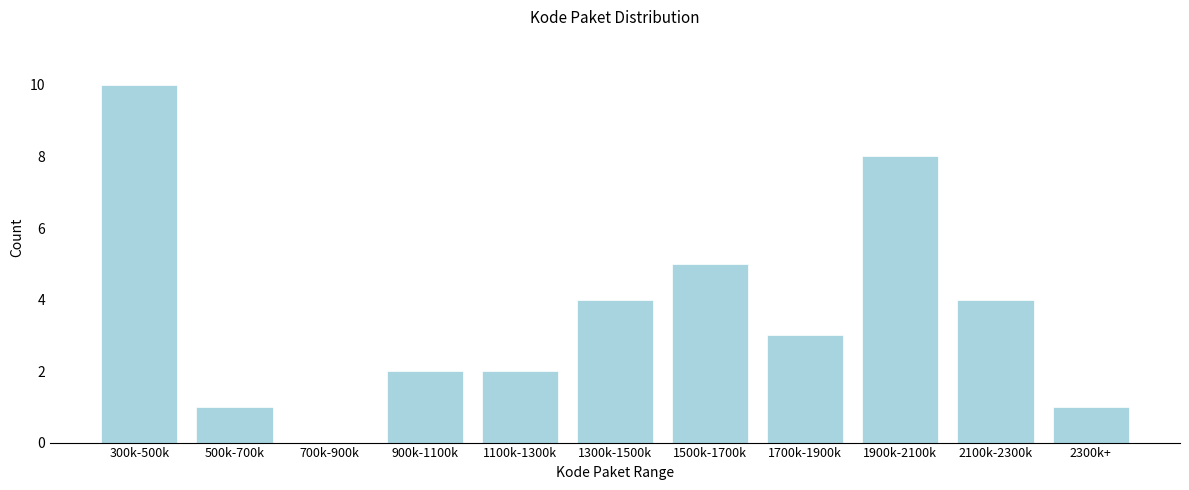

Reading left to right, transcribe all the data shown in this chart.

300k-500k=10	500k-700k=1	700k-900k=0	900k-1100k=2	1100k-1300k=2	1300k-1500k=4	1500k-1700k=5	1700k-1900k=3	1900k-2100k=8	2100k-2300k=4	2300k+=1